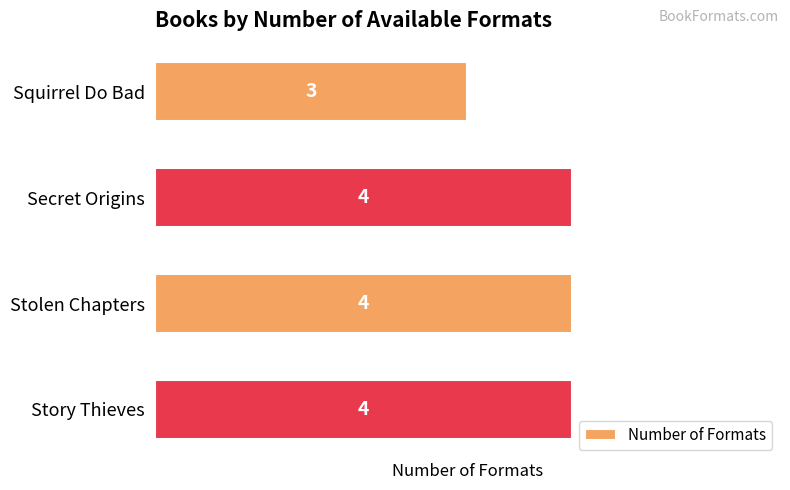

Reading bottom to top, transcribe all the data shown in this chart.

4	4	4	3